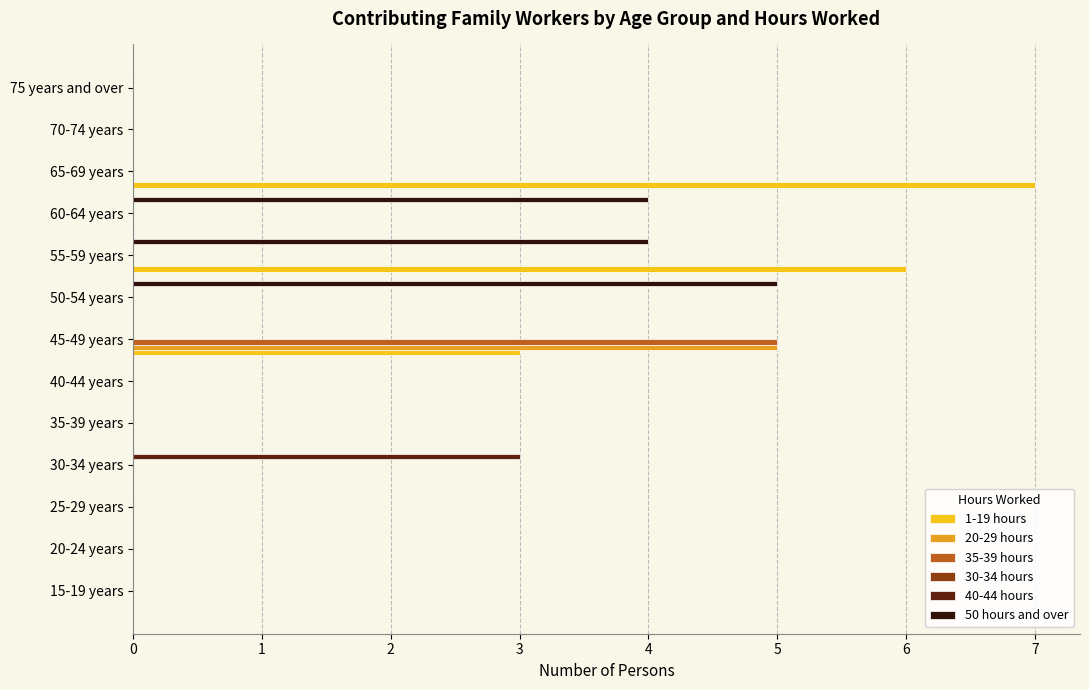

Which series changed the most between 50-54 years and 75 years and over?

50 hours and over